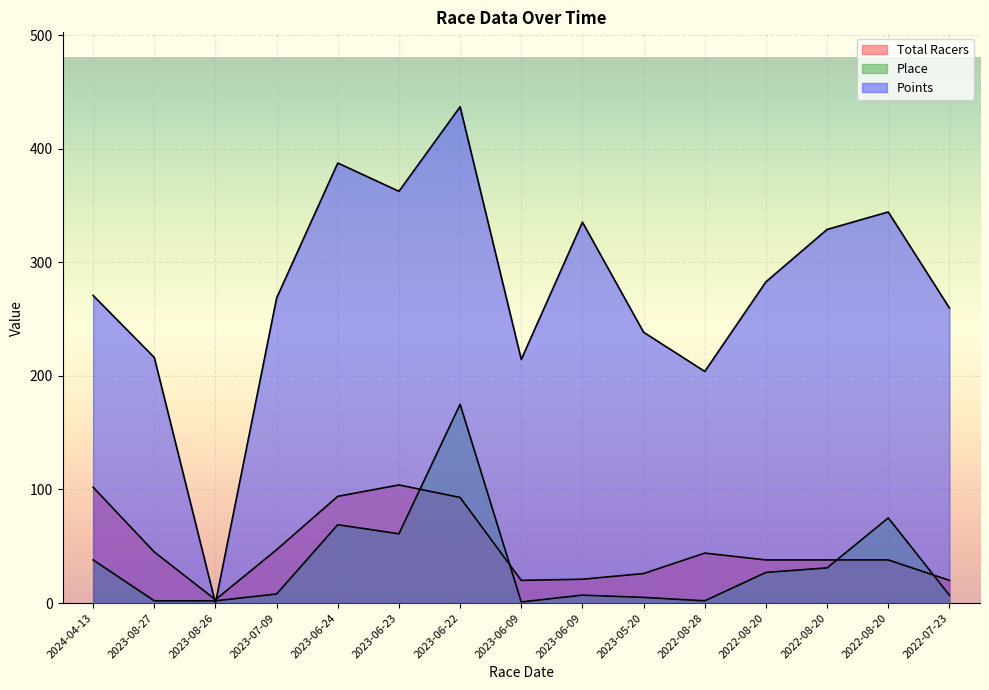

True or false: Points has more than 1 points higher than both neighbors.

True